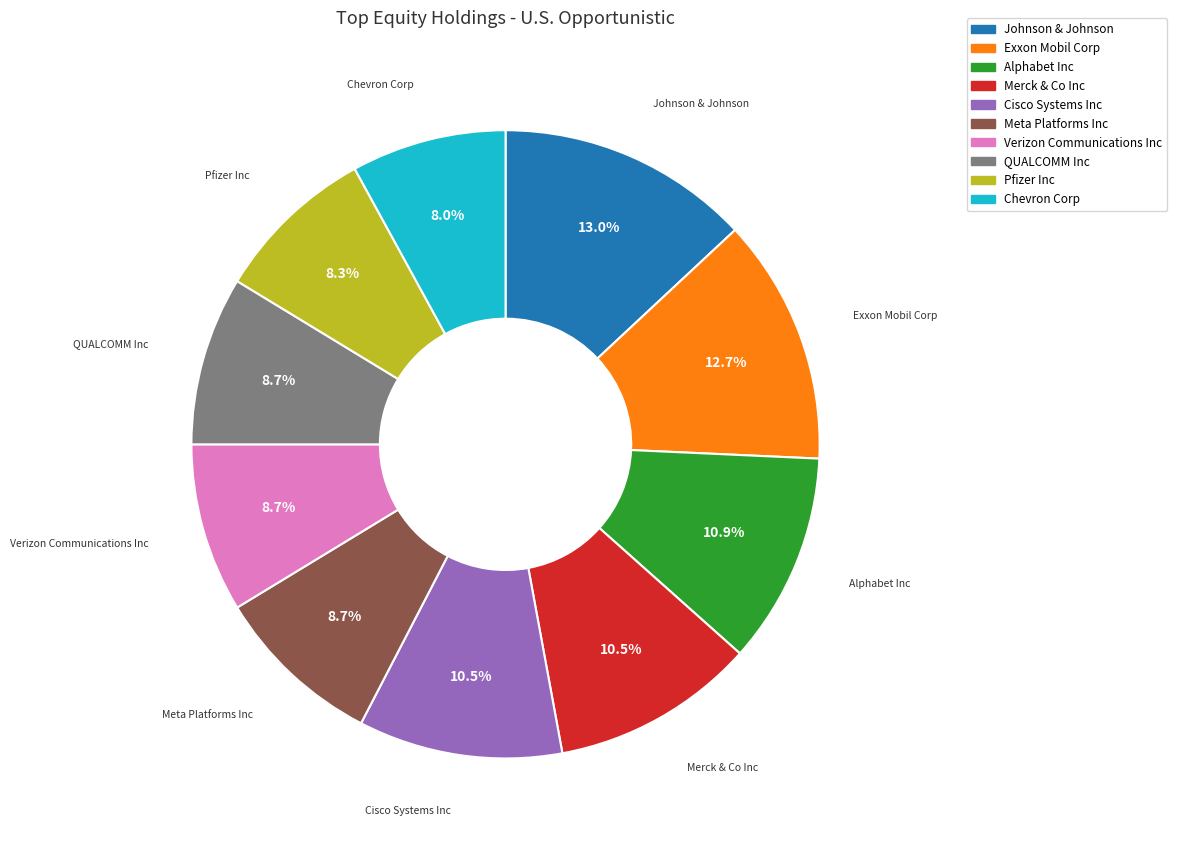

To the nearest percent, what is the combined percentage of Cisco Systems Inc and Johnson & Johnson?

24%